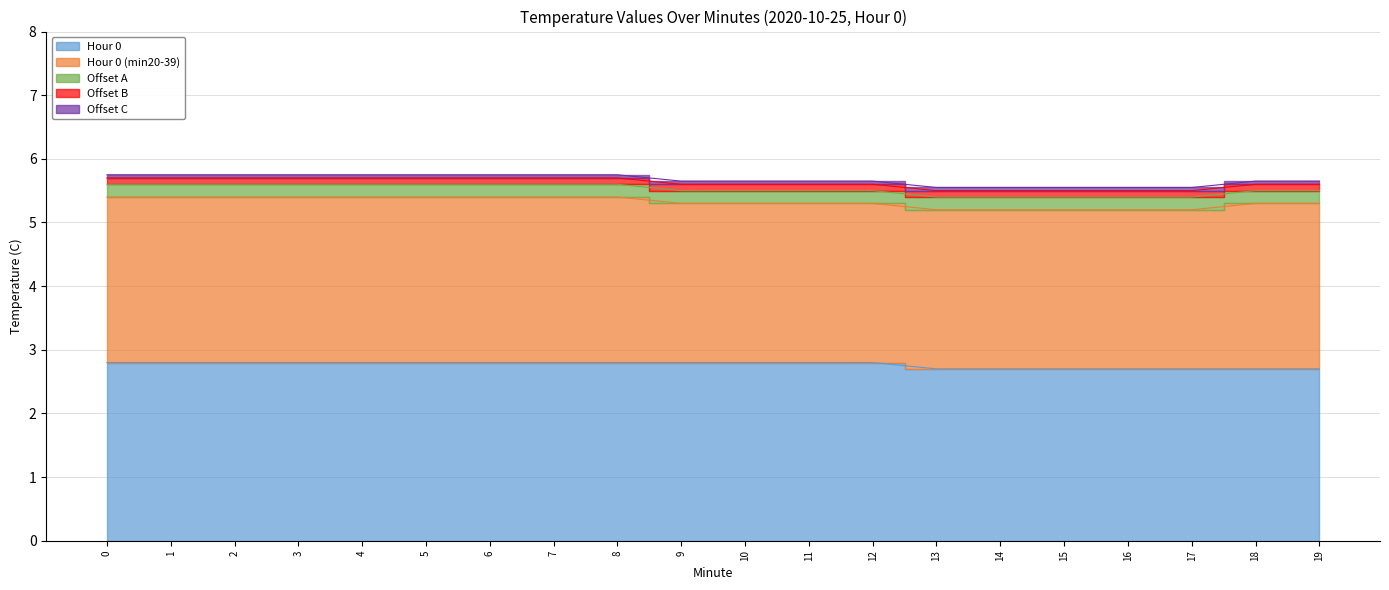

Reading left to right, what are all the values shown in this chart?

Hour 0: 0=2.8	1=2.8	2=2.8	3=2.8	4=2.8	5=2.8	6=2.8	7=2.8	8=2.8	9=2.8	10=2.8	11=2.8	12=2.8	13=2.7	14=2.7	15=2.7	16=2.7	17=2.7	18=2.7	19=2.7
Hour 0 (min20-39): 0=2.6	1=2.6	2=2.6	3=2.6	4=2.6	5=2.6	6=2.6	7=2.6	8=2.6	9=2.5	10=2.5	11=2.5	12=2.5	13=2.5	14=2.5	15=2.5	16=2.5	17=2.5	18=2.6	19=2.6
Offset A: 0=0.2	1=0.2	2=0.2	3=0.2	4=0.2	5=0.2	6=0.2	7=0.2	8=0.2	9=0.2	10=0.2	11=0.2	12=0.2	13=0.2	14=0.2	15=0.2	16=0.2	17=0.2	18=0.2	19=0.2
Offset B: 0=0.1	1=0.1	2=0.1	3=0.1	4=0.1	5=0.1	6=0.1	7=0.1	8=0.1	9=0.1	10=0.1	11=0.1	12=0.1	13=0.1	14=0.1	15=0.1	16=0.1	17=0.1	18=0.1	19=0.1
Offset C: 0=0.1	1=0.1	2=0.1	3=0.1	4=0.1	5=0.1	6=0.1	7=0.1	8=0.1	9=0.1	10=0.1	11=0.1	12=0.1	13=0.1	14=0.1	15=0.1	16=0.1	17=0.1	18=0.1	19=0.1